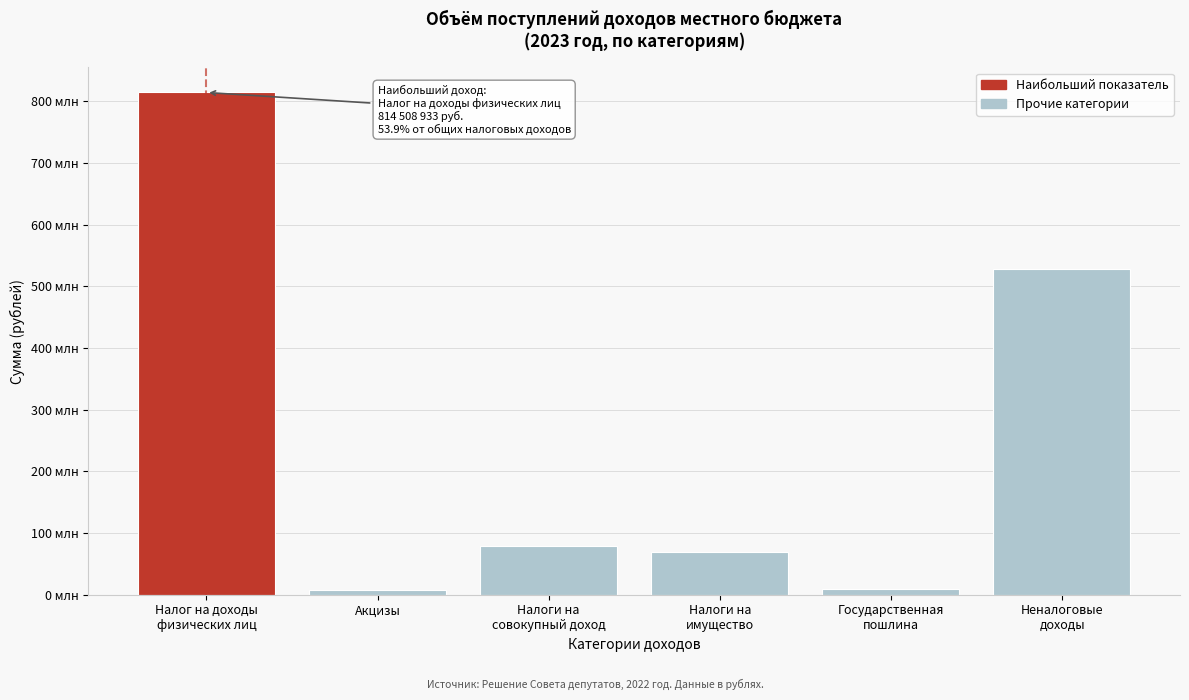

Are the bars horizontal?

No